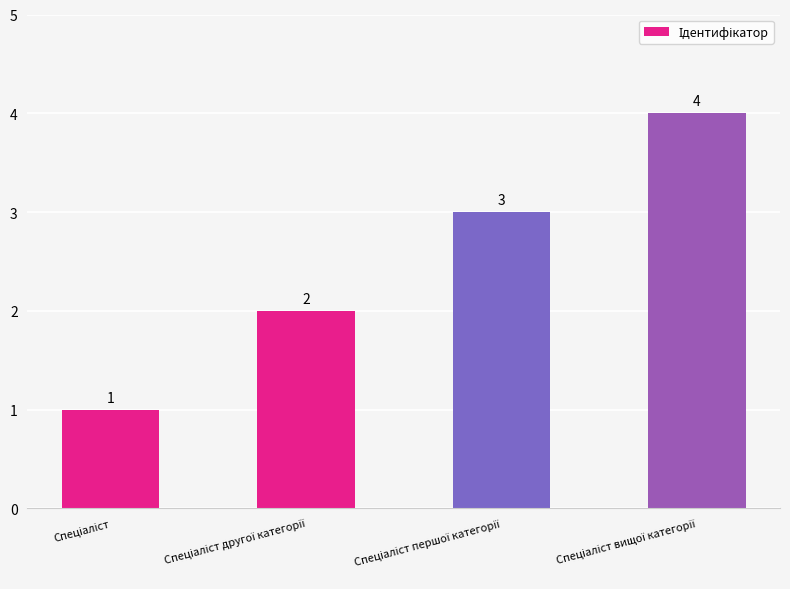

What is the greatest value displayed?

4